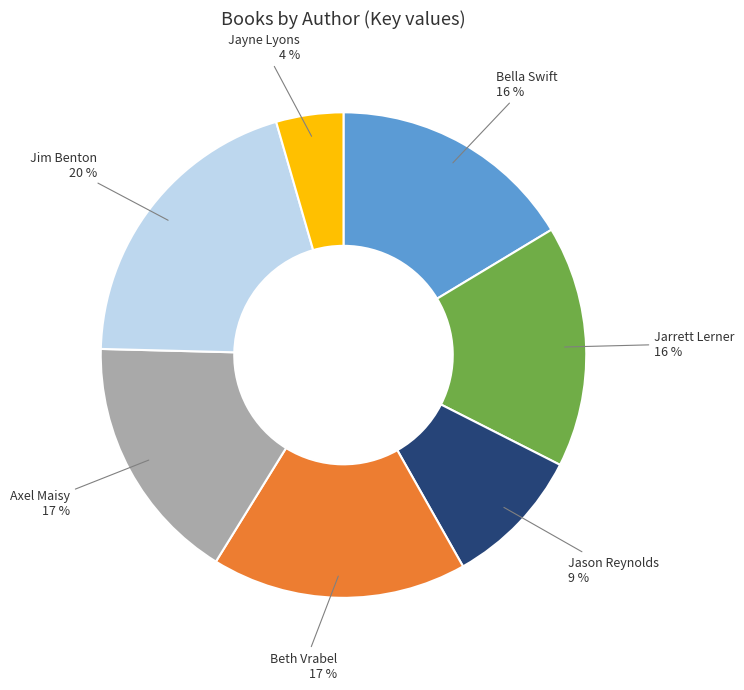

Combined, do Jason Reynolds and Jim Benton account for over 50%?

No